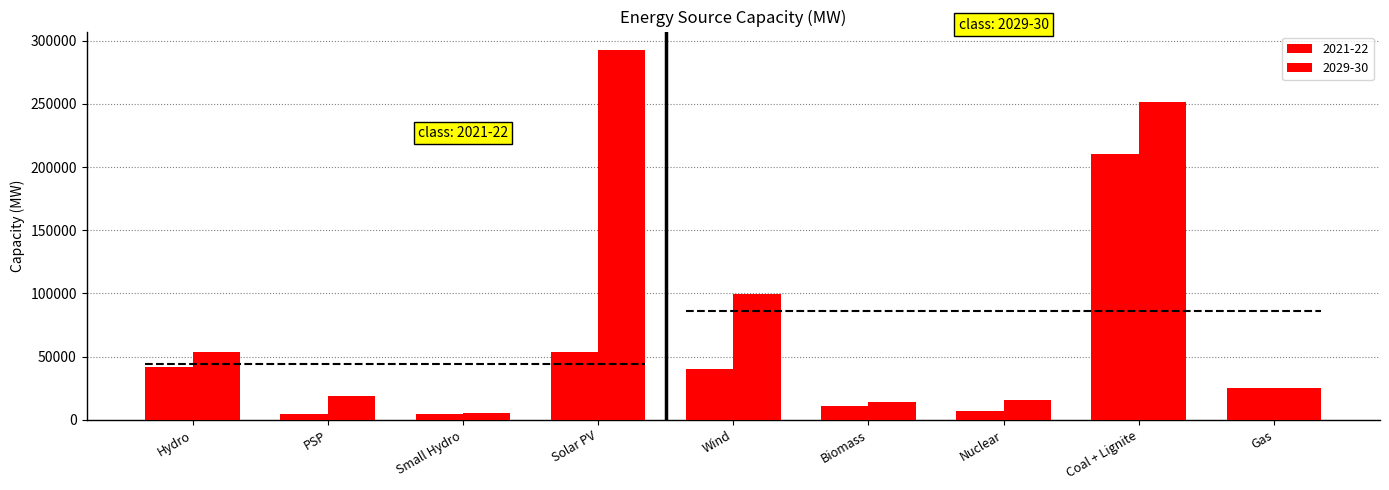

The 2029-30 series shows 13408.1 at Gas. True or false?

False